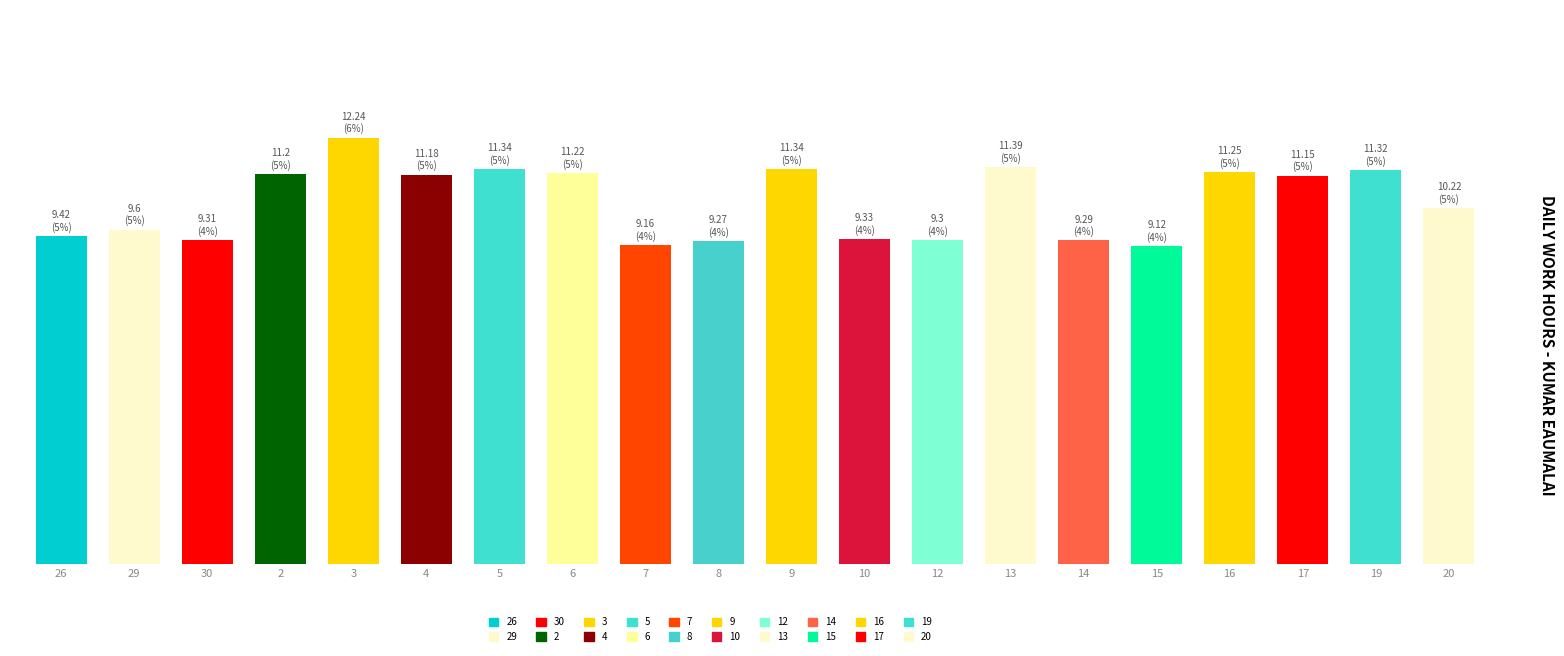

At which category does the chart reach its peak across all series?

3